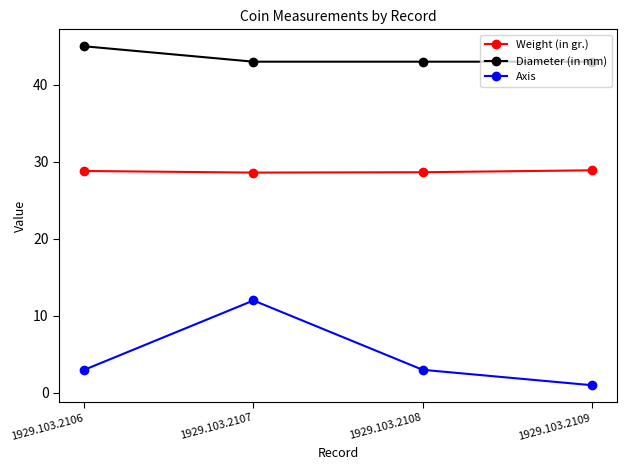

What is the difference between the maximum and minimum values in the Diameter (in mm) series?

2.0